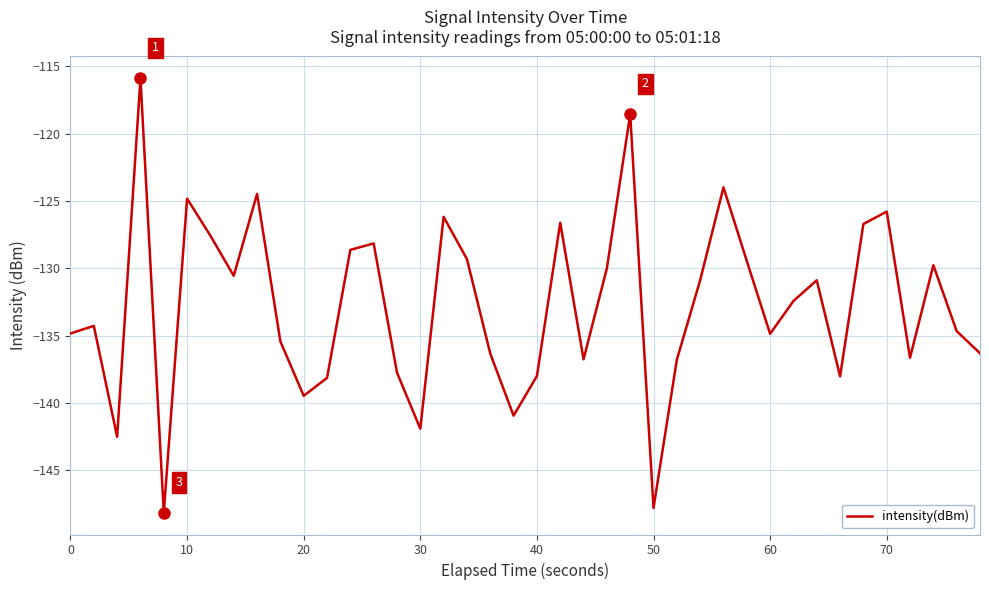

What is the smallest value displayed?

-148.2